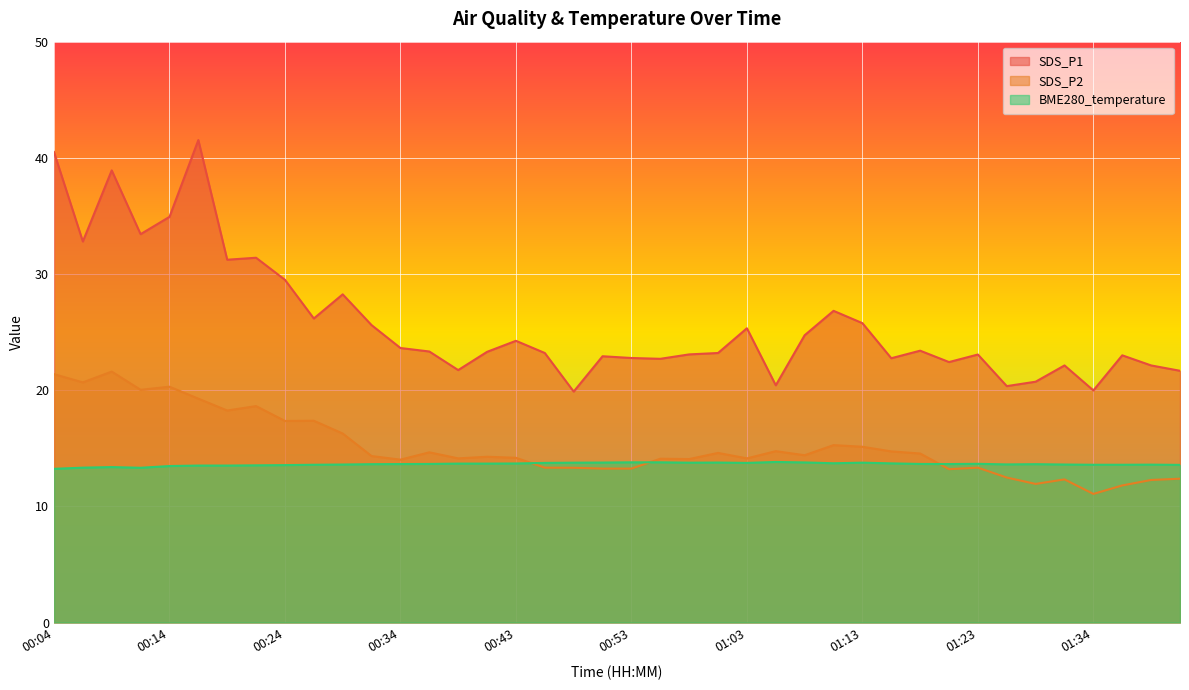

Where is the first local maximum for BME280_temperature?

00:09